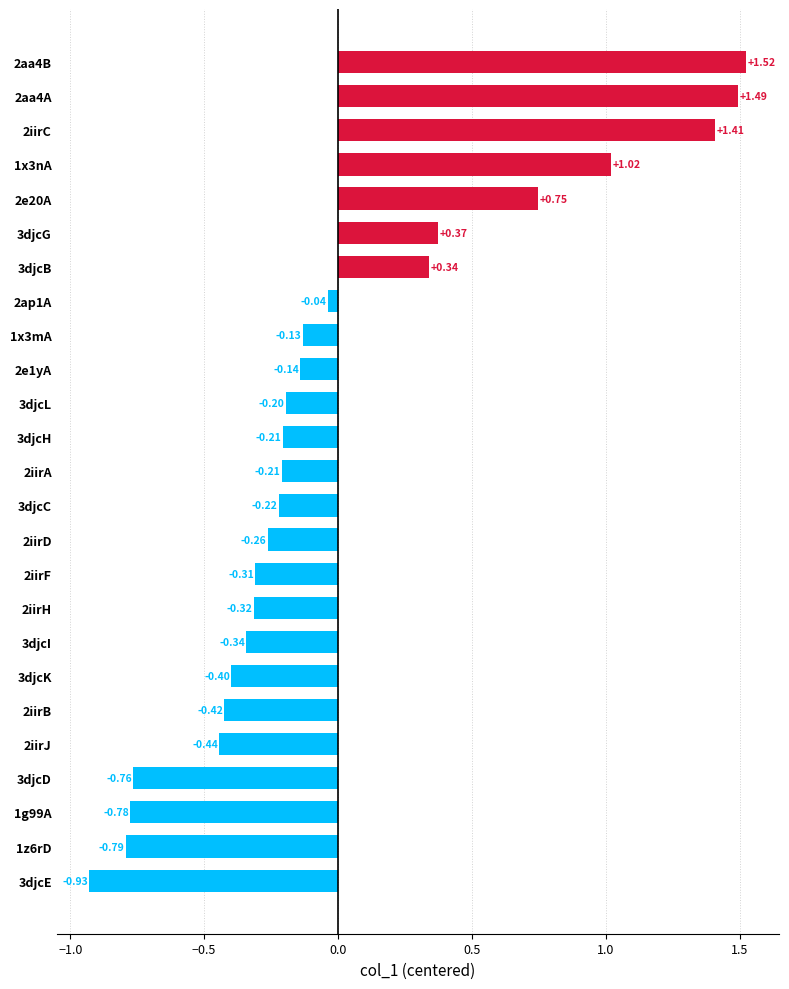

What is the difference between the second highest and minimum values?

2.4